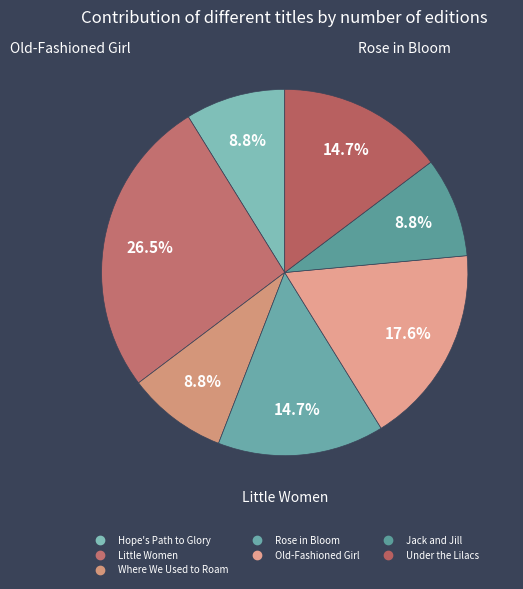

Which category has the smallest portion of the pie?

Hope's Path to Glory